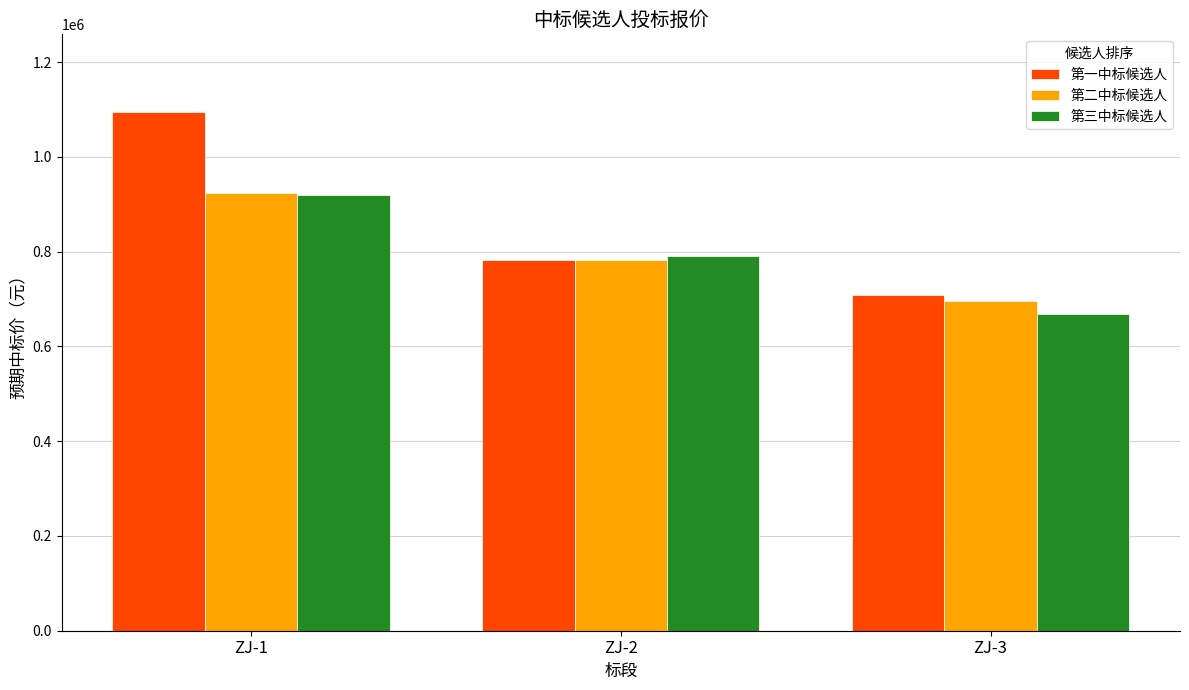

Which series has the largest total across all categories?

第一中标候选人